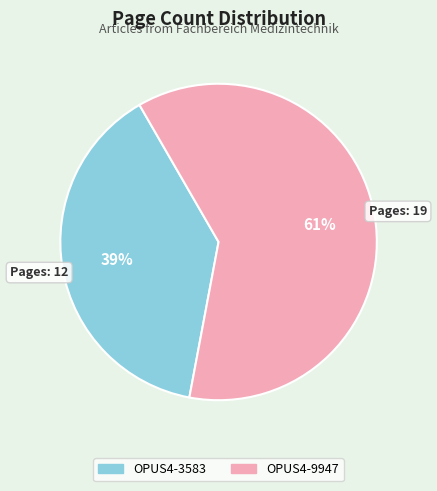

Is the sum of OPUS4-9947 and OPUS4-3583 greater than half?

Yes